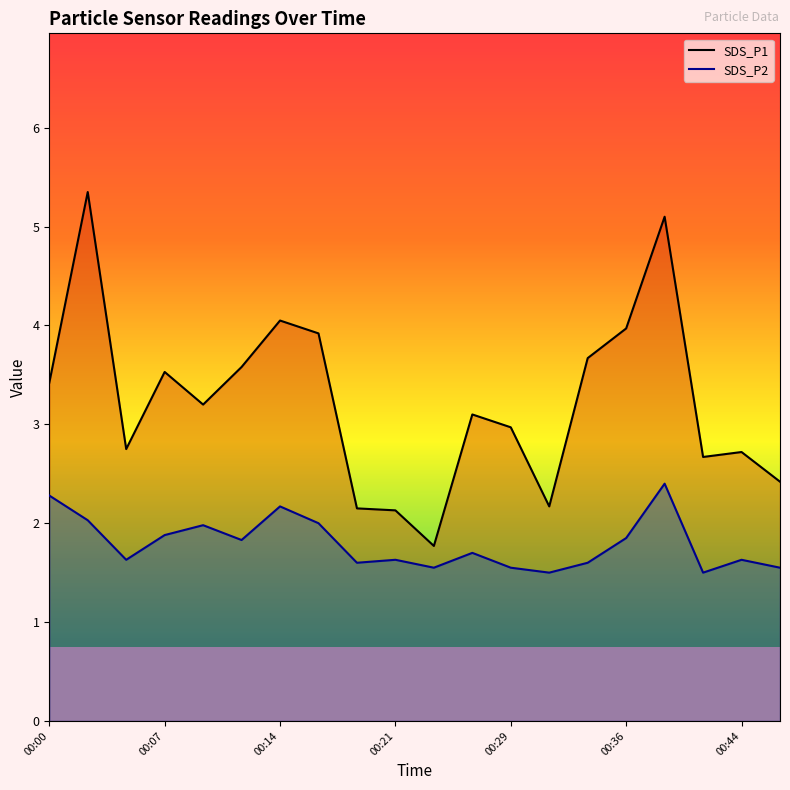

True or false: SDS_P2 and SDS_P1 cross at least once.

False